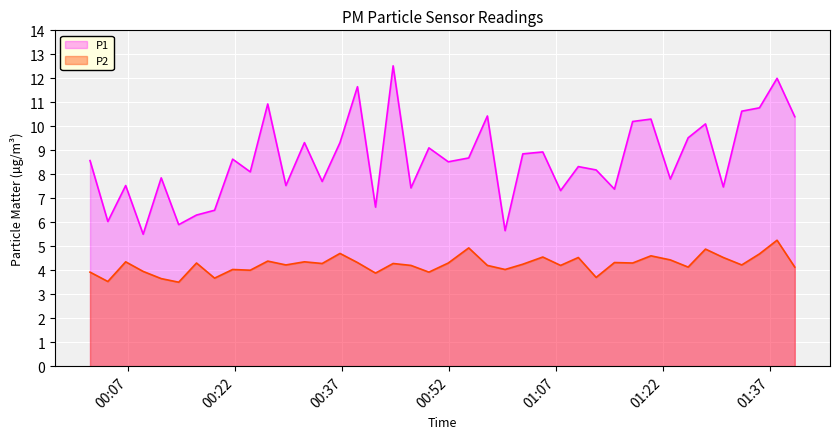

What is the minimum value for P1?

5.5